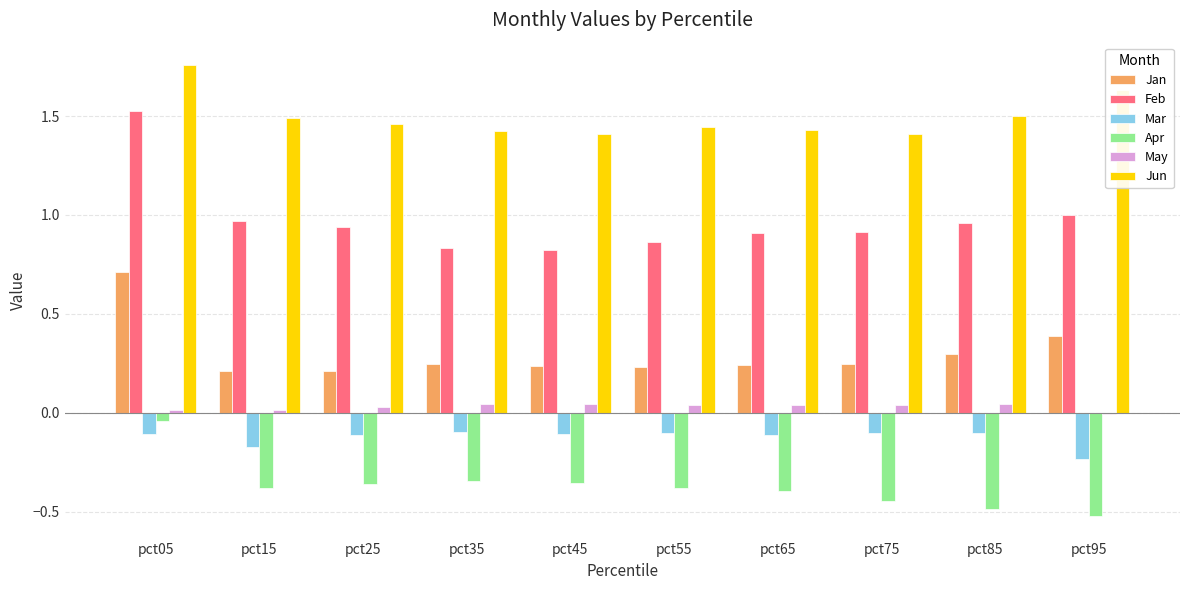

Where is Apr nearest to the value 0?

pct05